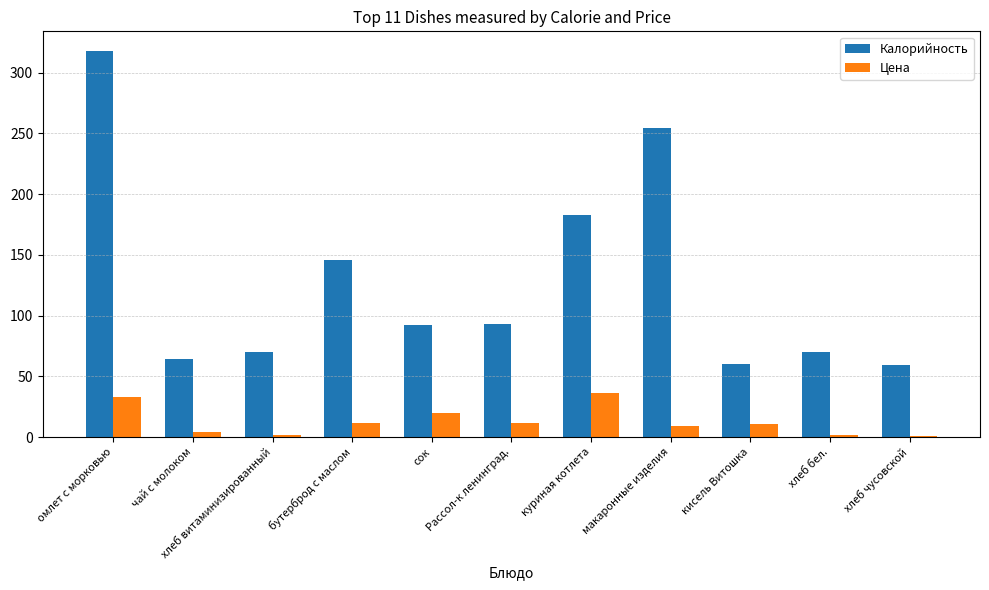

The Цена series shows 1.9 at хлеб бел.. True or false?

True